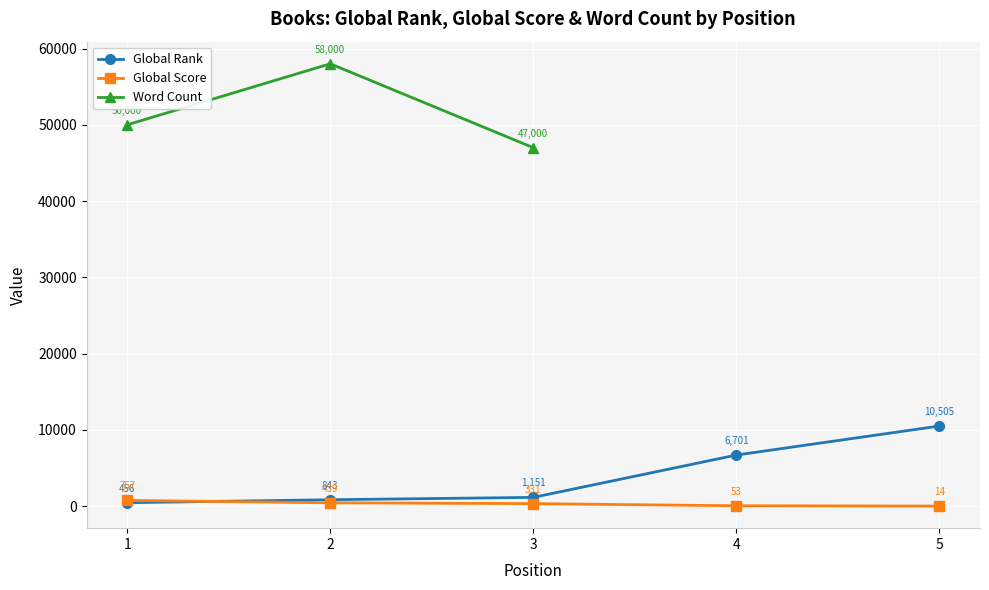

Which series has the widest spread of values?

Word Count